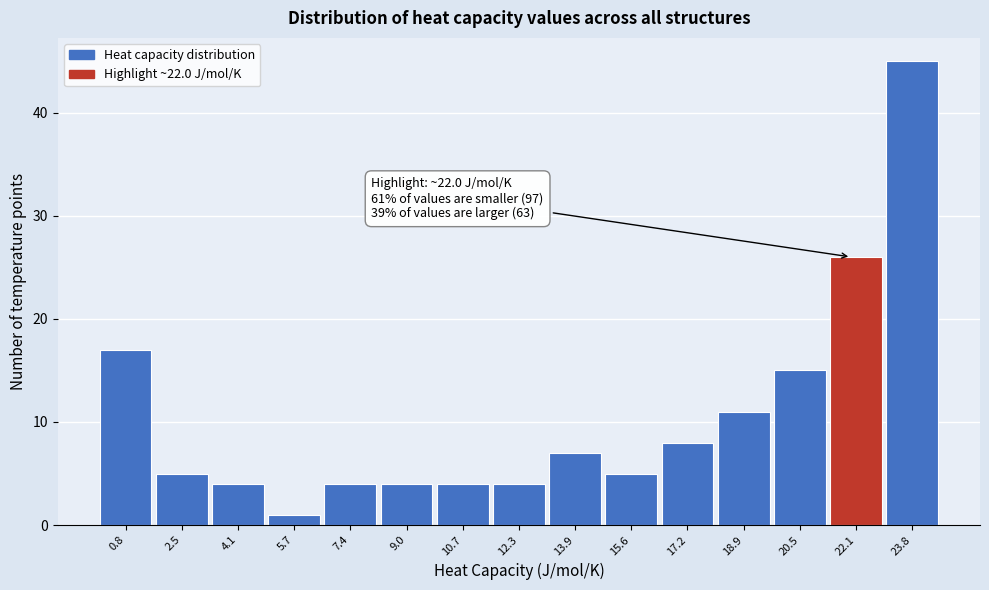

Which range on the x-axis has the tallest bar?

23.0 to 24.6